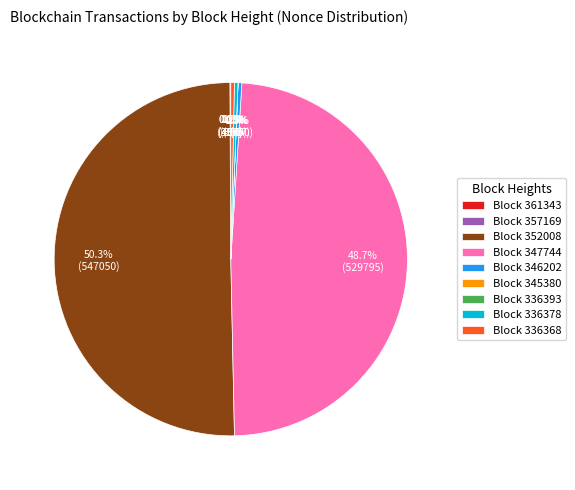

To the nearest percent, what is the difference between the largest and smallest slice percentages?

50%